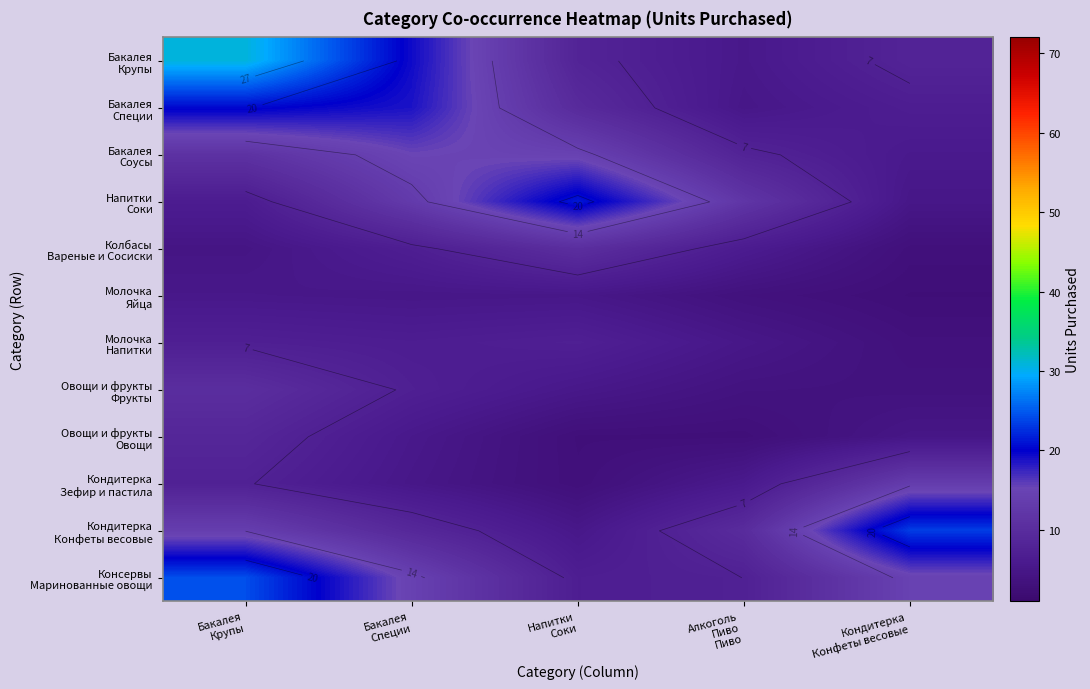

What is the difference between the maximum and minimum values in the Бакалея Специи series?

15.4